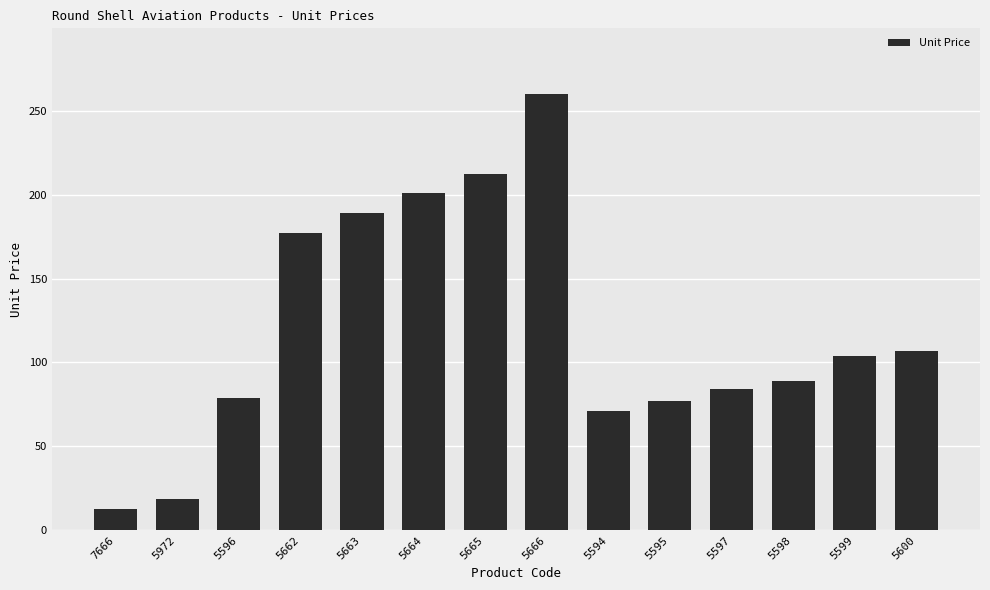

What is the label of the 12th bar from the right?

5596